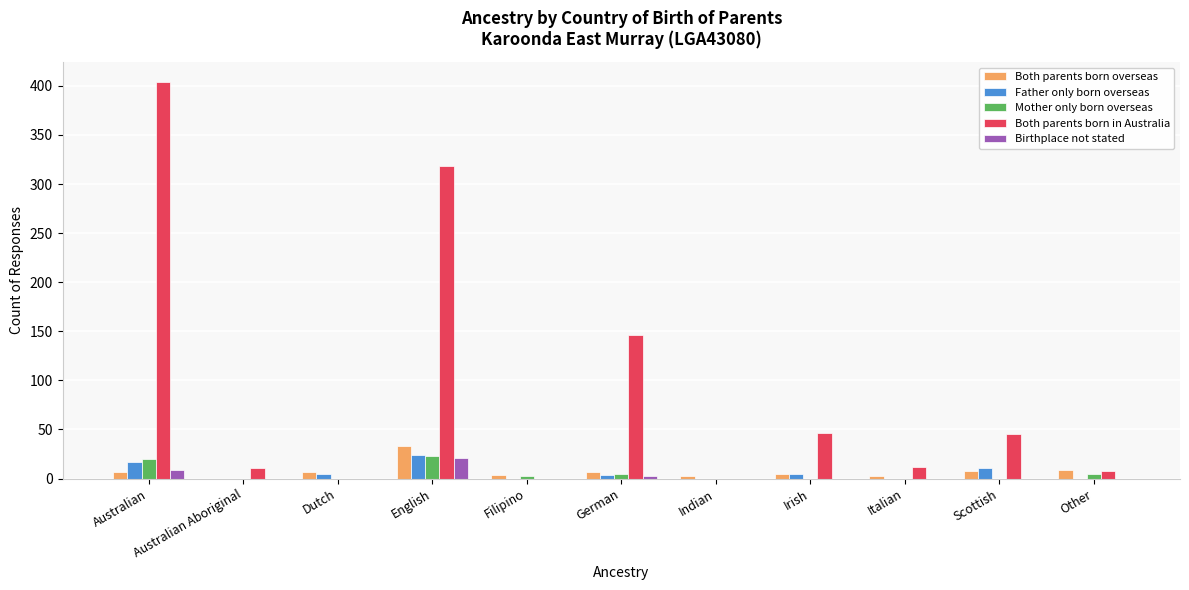

What is the sum of all Both parents born overseas values?

86